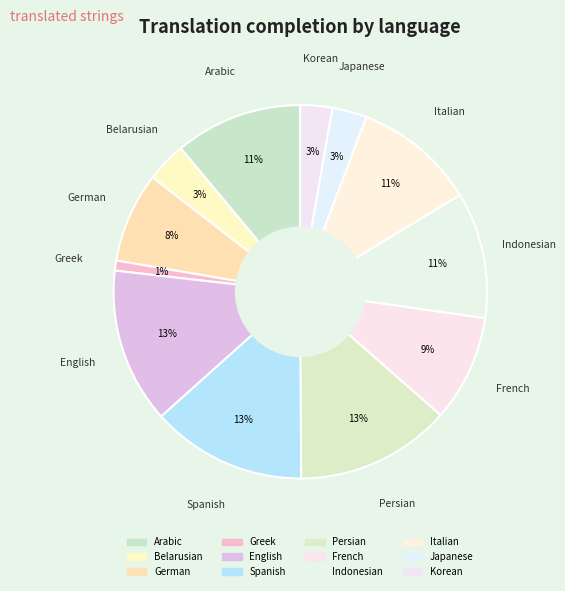

How many slices are in this pie chart?

12